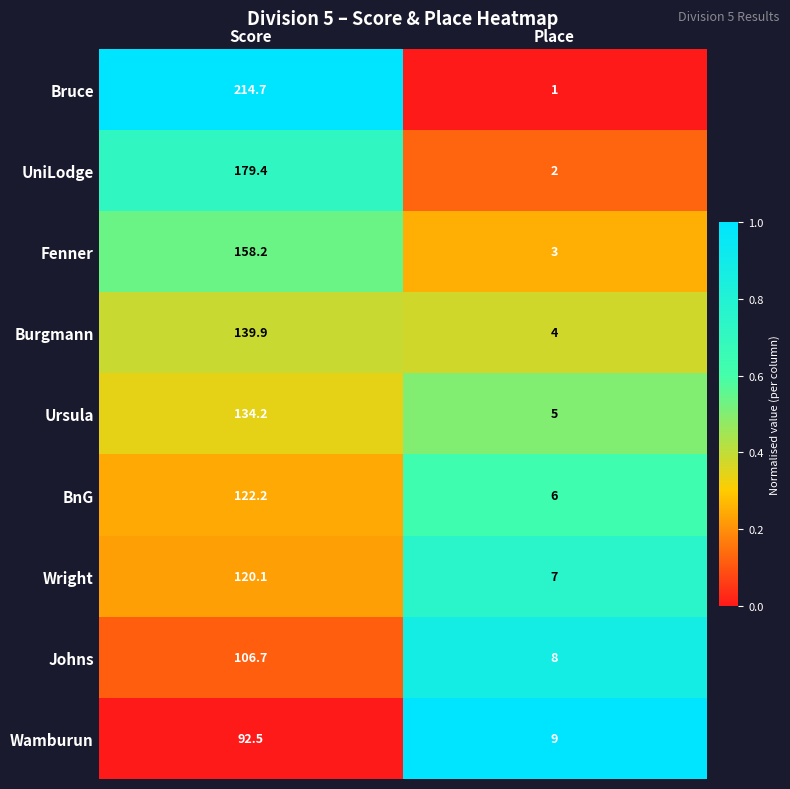

Which category has the highest value across all series?

Score